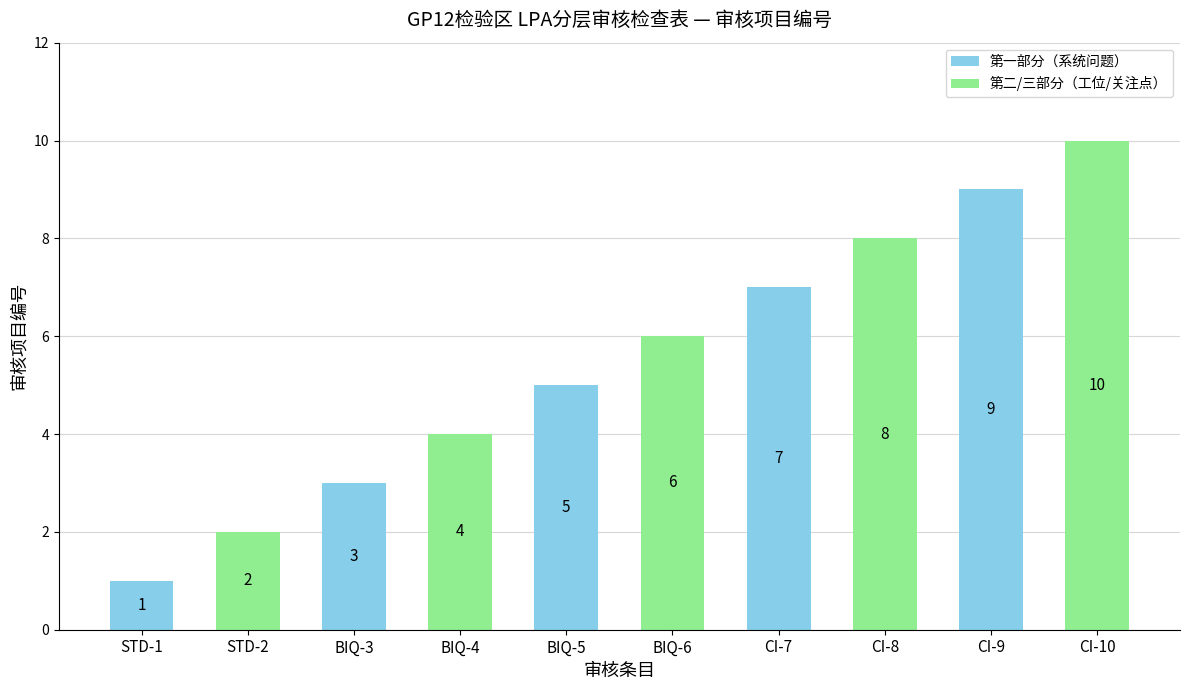

What position from the right is BIQ-4?

7